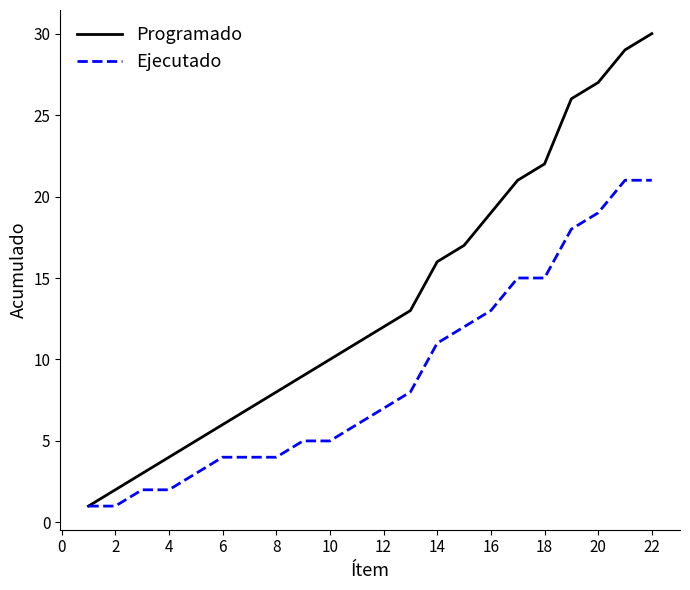

What is the greatest value displayed?

30